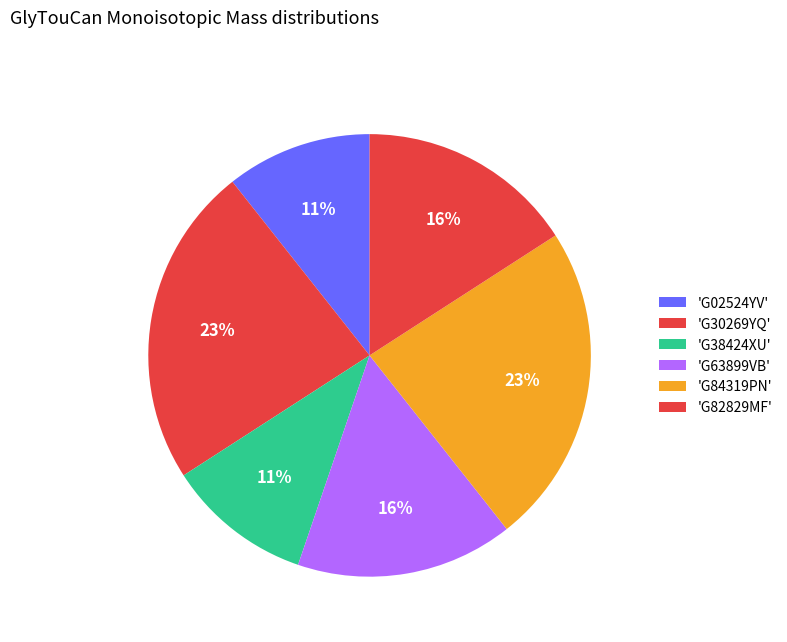

Count the number of slices in the pie.

6